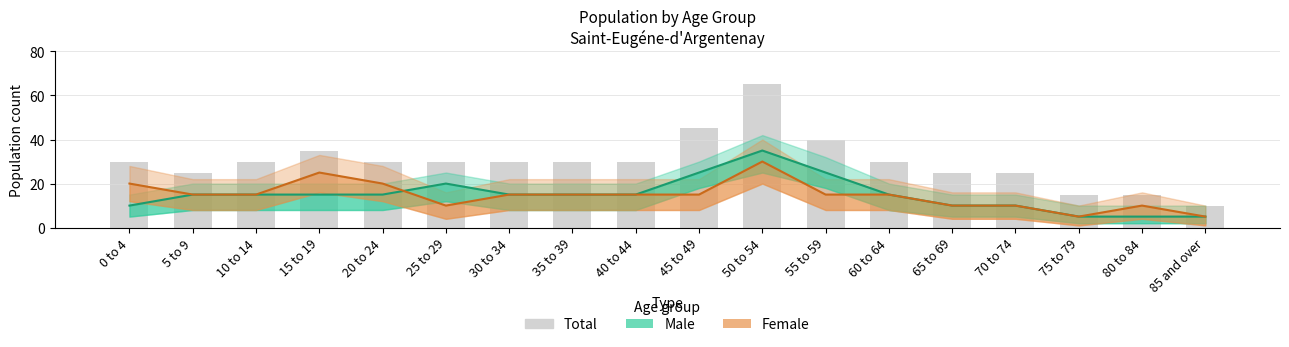

Which series has the largest total across all categories?

Total